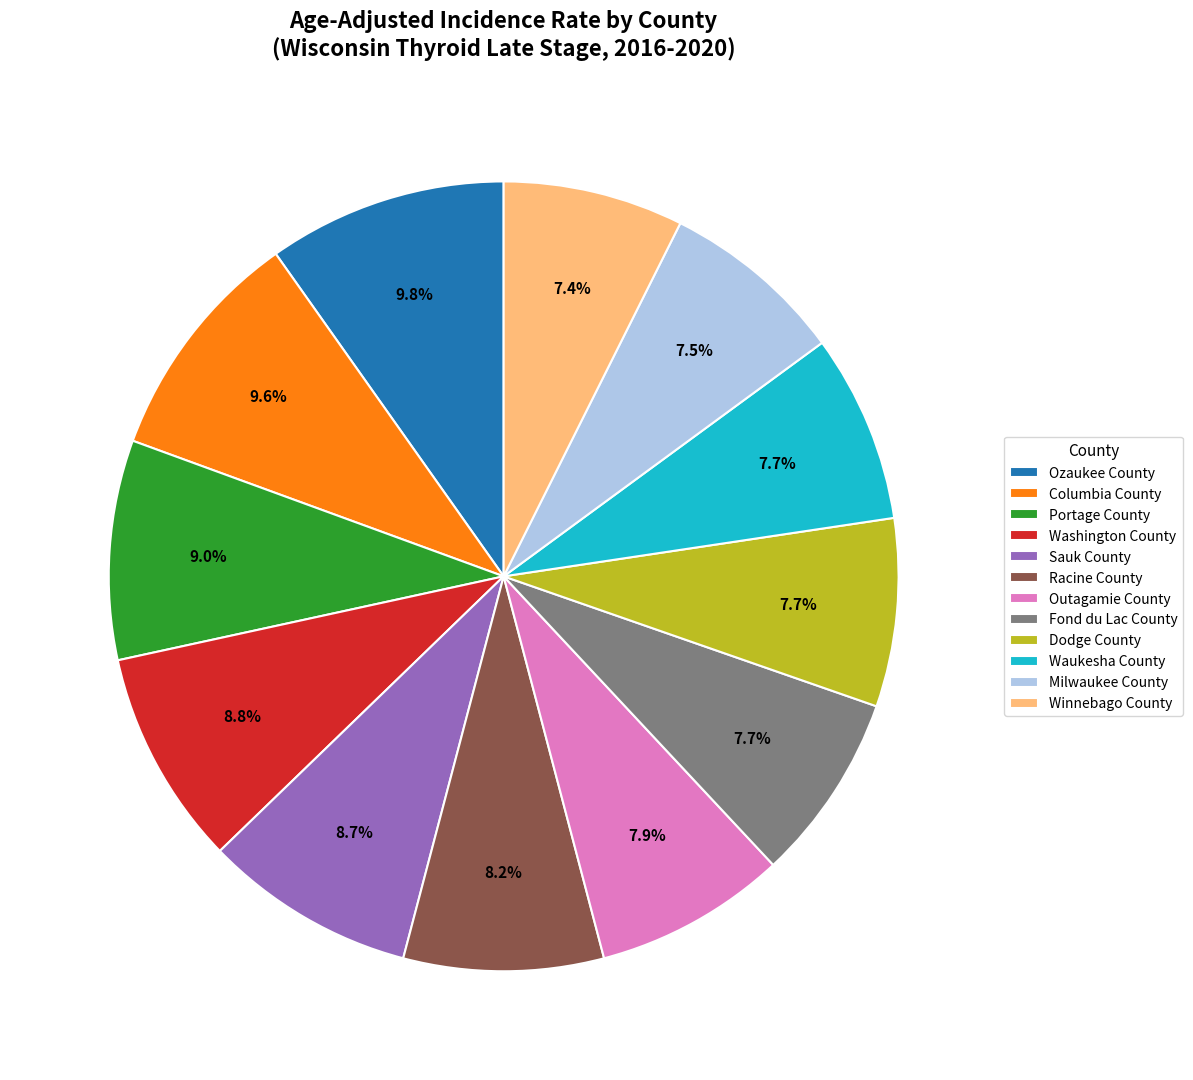

Between Racine County and Portage County, which is larger?

Portage County